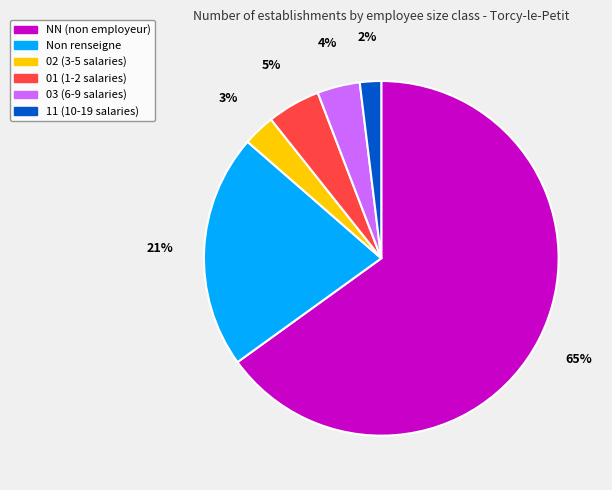

To the nearest percent, what is the difference between the largest and smallest slice percentages?

63%